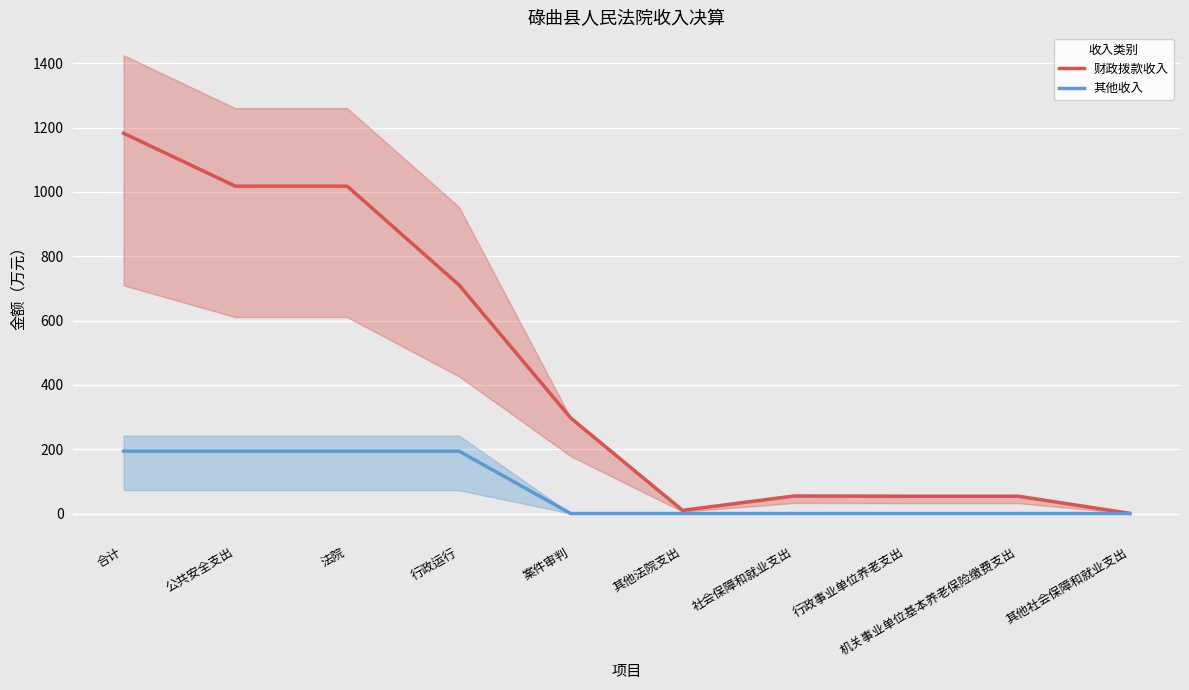

At which label does 其他收入 reach its peak?

合计